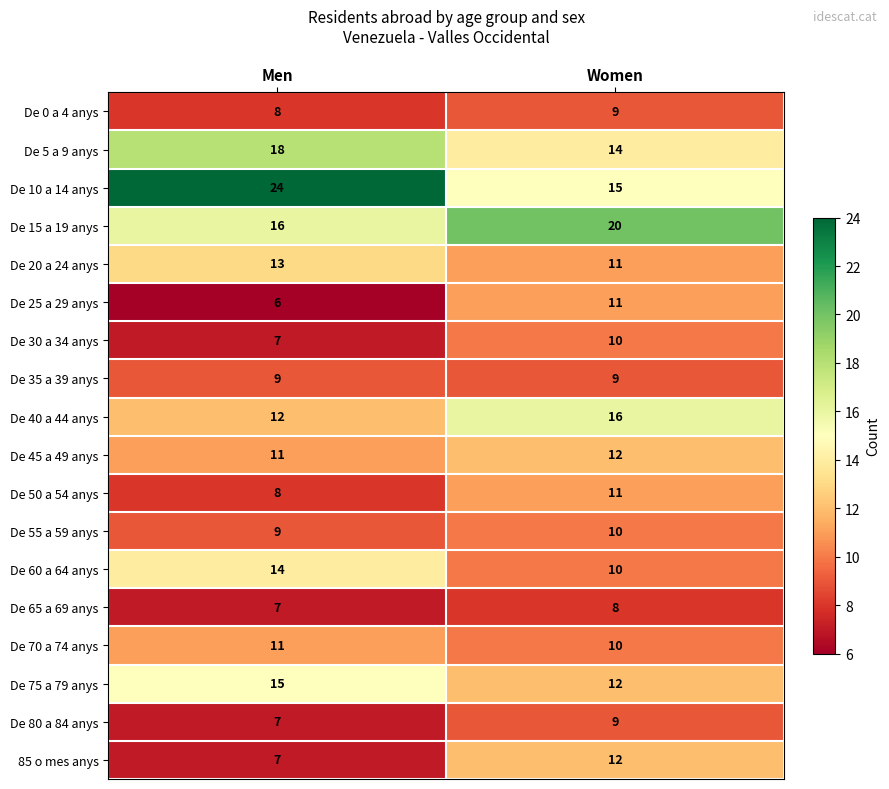

Where is De 0 a 4 anys nearest to the value 8?

Men